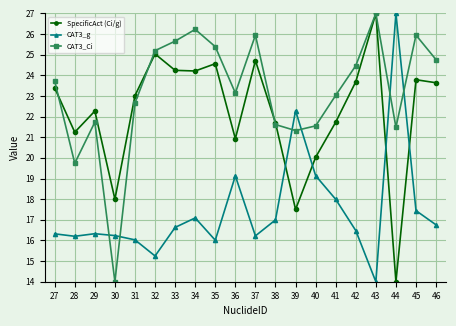

True or false: CAT3_Ci and CAT3_g intersect in this chart.

True